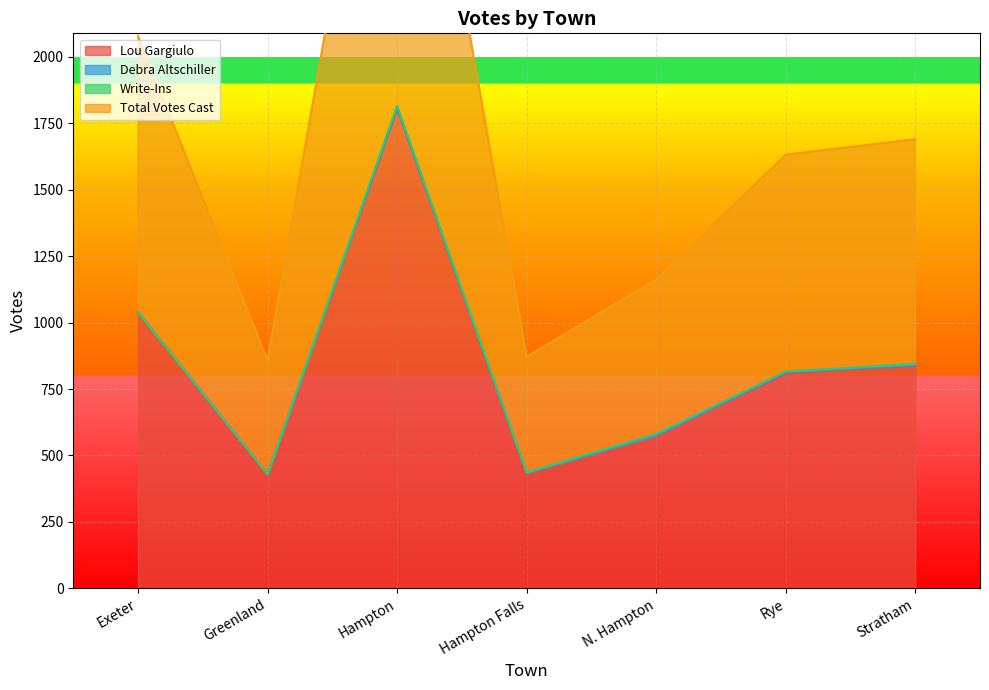

What value does the Lou Gargiulo series have at Rye?

809